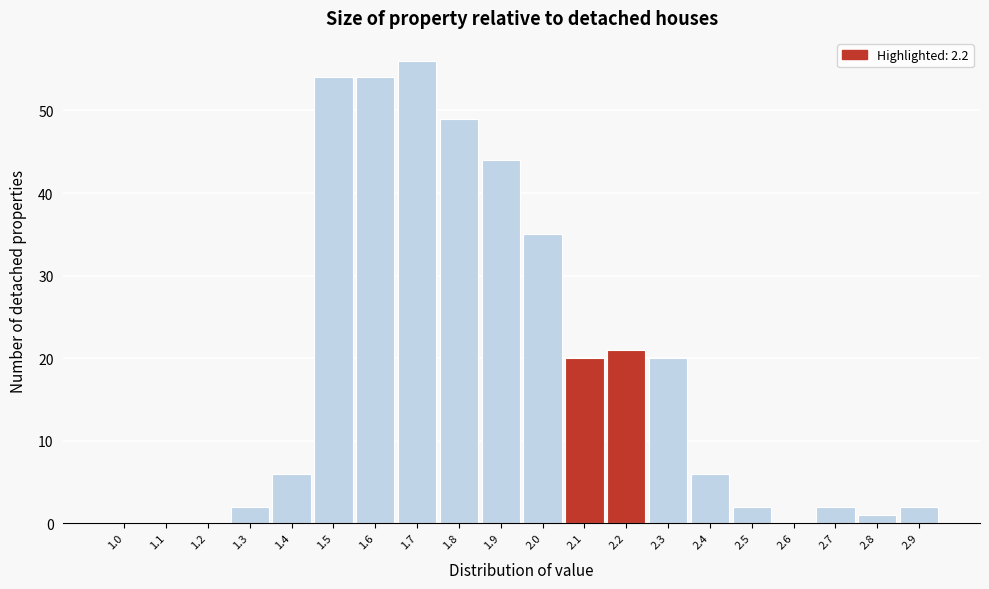

Reading left to right, transcribe all the data shown in this chart.

1.0=0	1.1=0	1.2=0	1.3=2	1.4=6	1.5=54	1.6=54	1.7=56	1.8=49	1.9=44	2.0=35	2.1=20	2.2=21	2.3=20	2.4=6	2.5=2	2.6=0	2.7=2	2.8=1	2.9=2